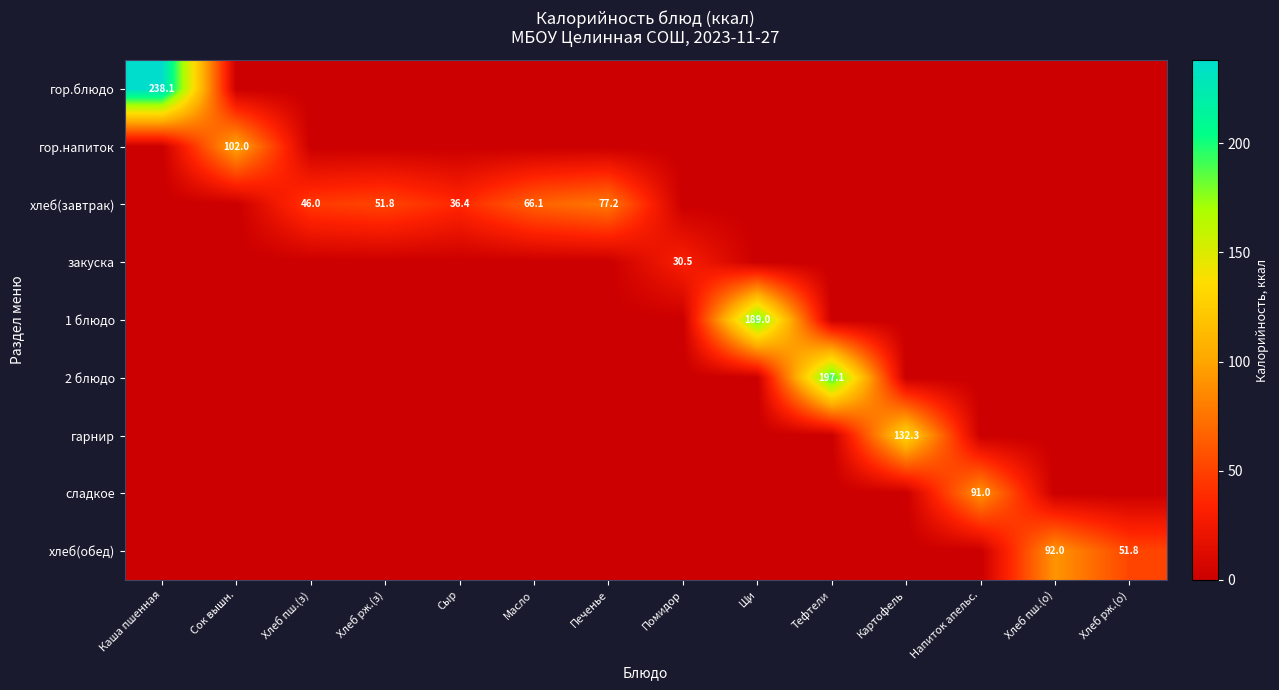

What is the total value across all series at Щи?

189.0